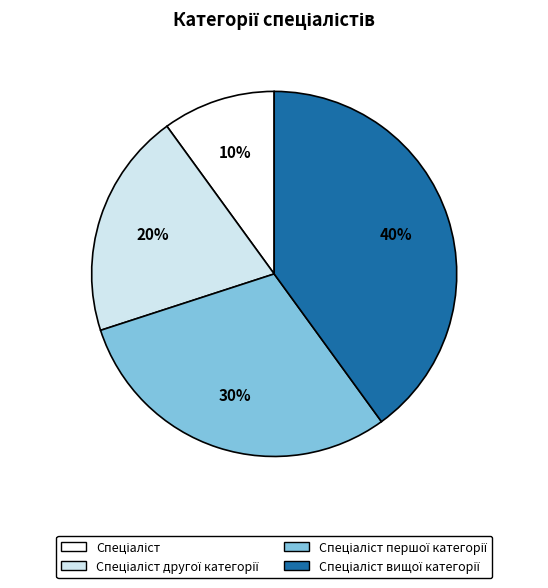

Is there a majority slice in this chart?

No